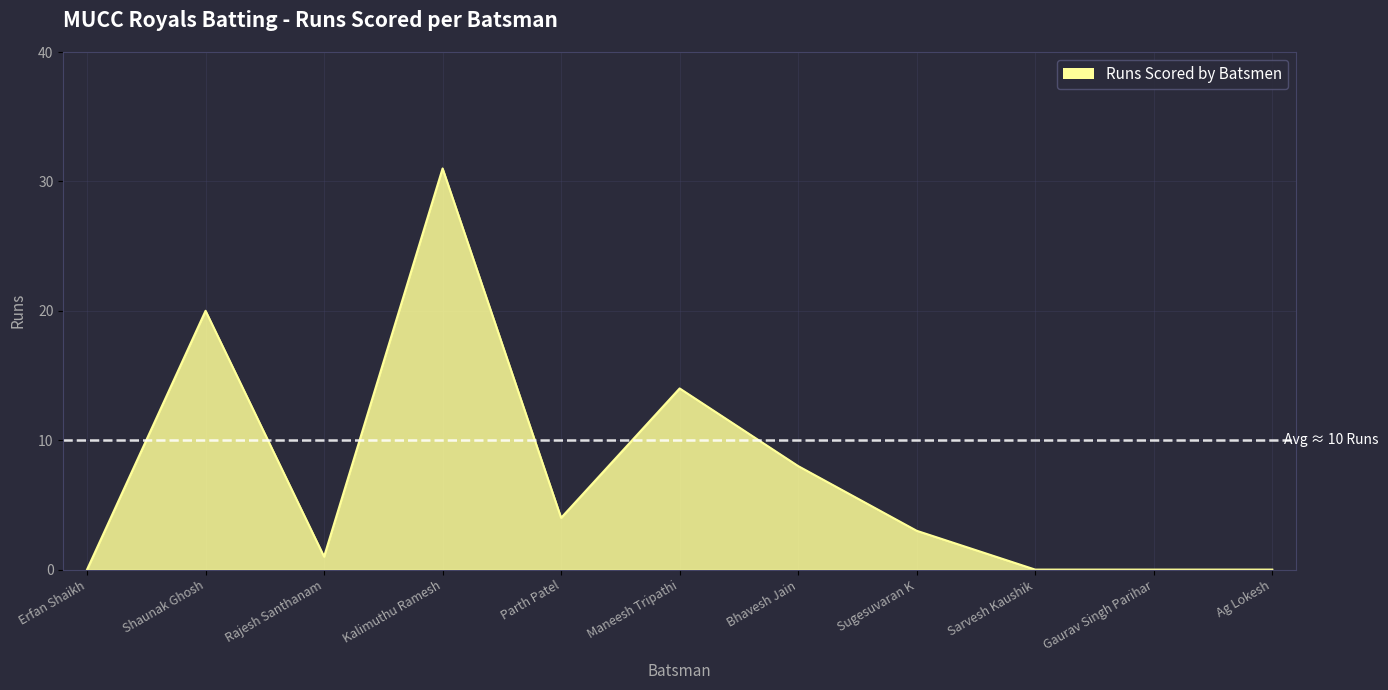

Which has a higher value, Kalimuthu Ramesh or Sugesuvaran K?

Kalimuthu Ramesh